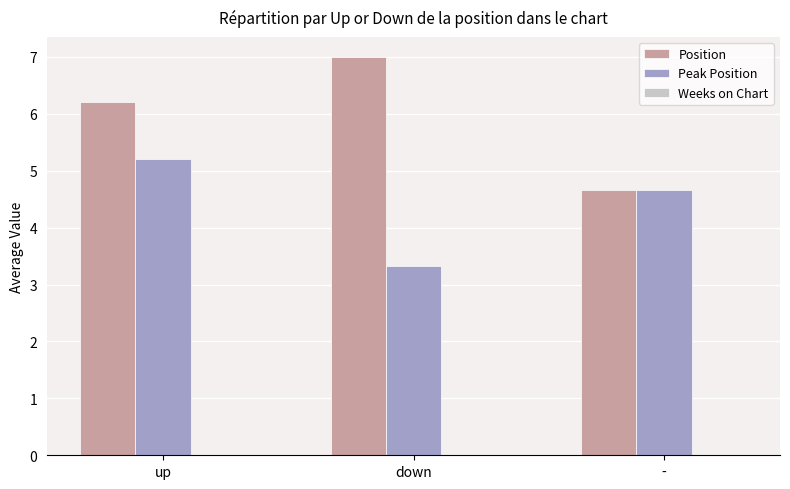

Where does the Position series first go above 6?

up